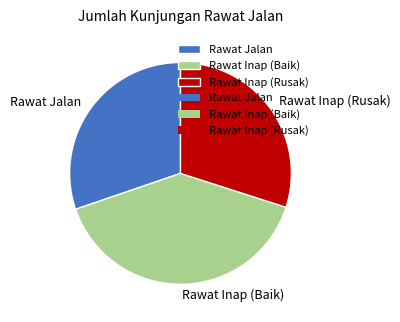

Do Rawat Inap (Baik) and Rawat Inap (Rusak) together represent more than half of the pie?

Yes